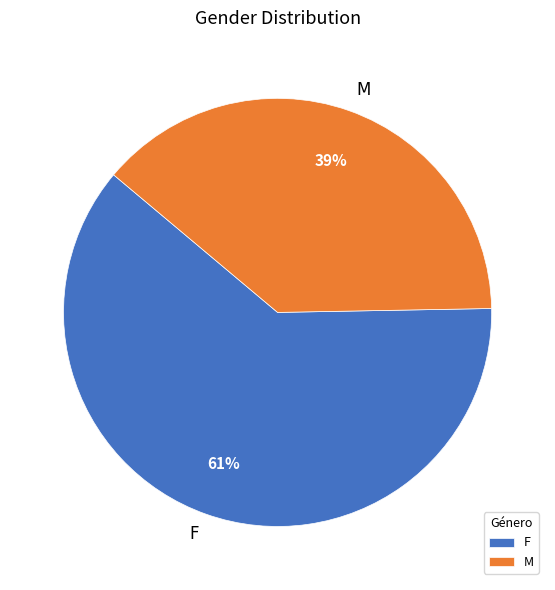

True or false: M accounts for 31% of the total.

False